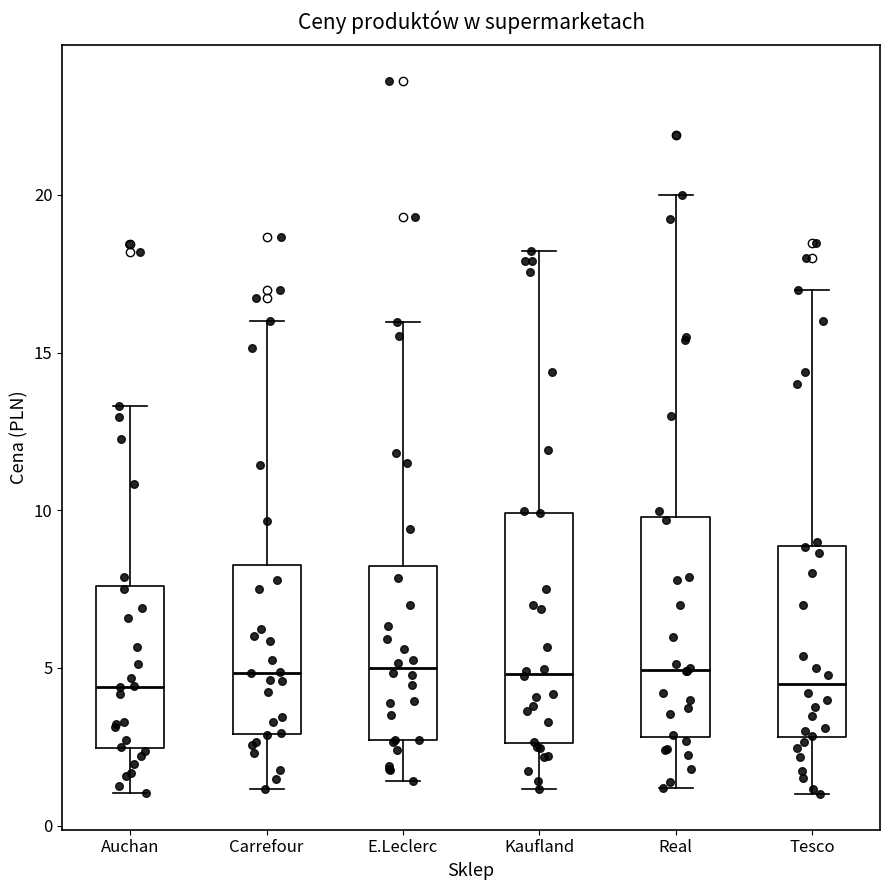

Reading left to right, transcribe this box plot: for each box, give where its median line is, the range the box spans, and where its two whiskers end, as read against the y-axis. The values are not printed on the chart, so give them approximately, as read against the axis.

Auchan: median 4.5, box 2.5 to 7.5, whiskers 1.0 to 13.5
Carrefour: median 5.0, box 3.0 to 8.5, whiskers 1.0 to 16.0
E.Leclerc: median 5.0, box 2.5 to 8.0, whiskers 1.5 to 16.0
Kaufland: median 5.0, box 2.5 to 10.0, whiskers 1.0 to 18.0
Real: median 5.0, box 3.0 to 10.0, whiskers 1.0 to 20.0
Tesco: median 4.5, box 3.0 to 9.0, whiskers 1.0 to 17.0